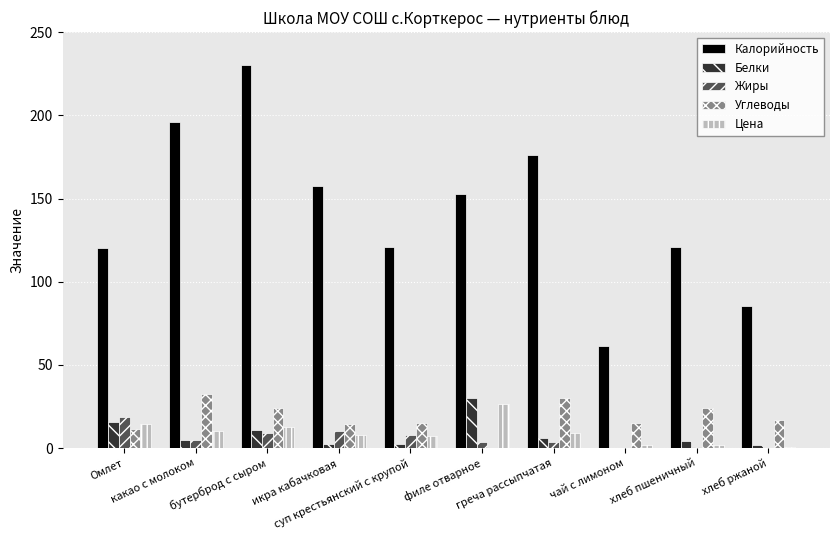

How many categories are shown in the chart?

10